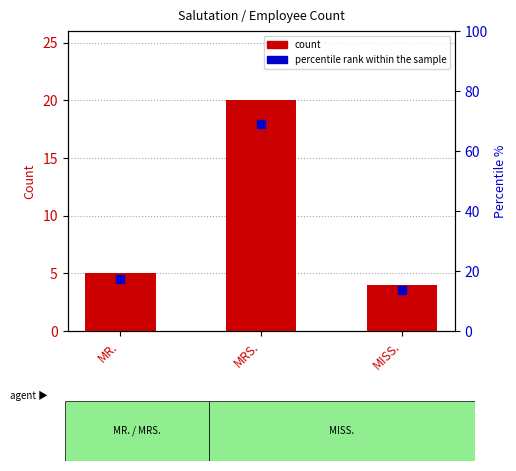

At which category is the sum across all series the highest?

MRS.